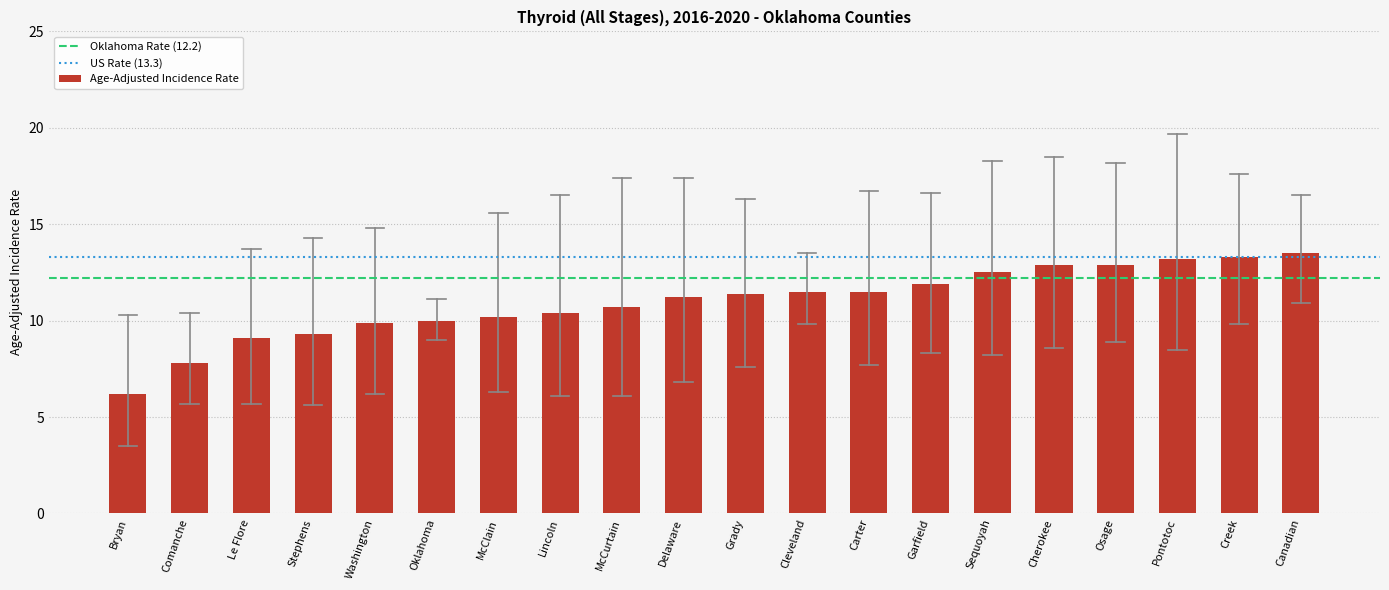

What is the difference between the values at Canadian and Garfield?

1.6